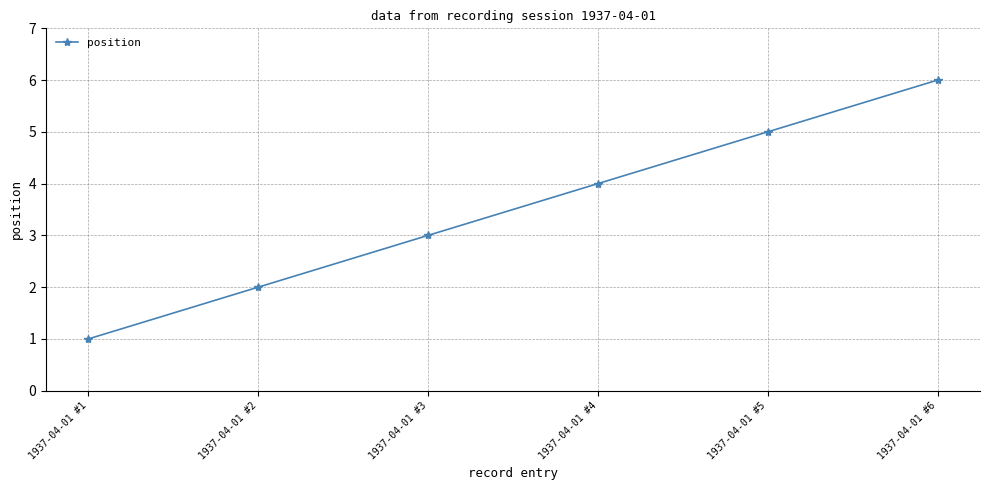

List the labels in order of value, largest first.

1937-04-01 #6, 1937-04-01 #5, 1937-04-01 #4, 1937-04-01 #3, 1937-04-01 #2, 1937-04-01 #1